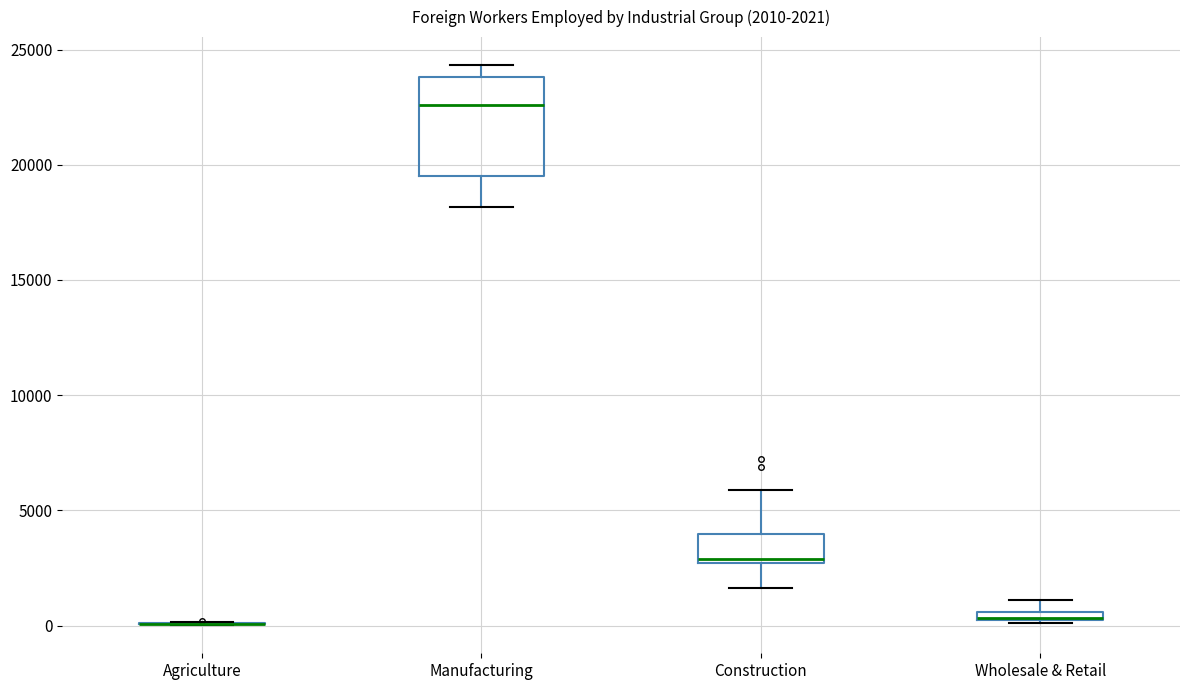

Which box is the tallest, from its lower edge to its upper edge?

Manufacturing